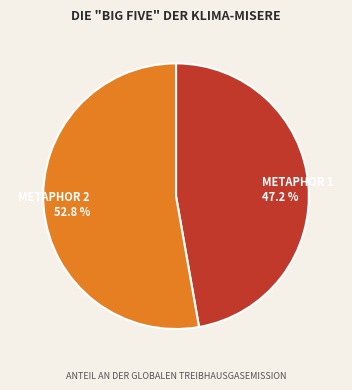

Does any single category account for the majority?

Yes